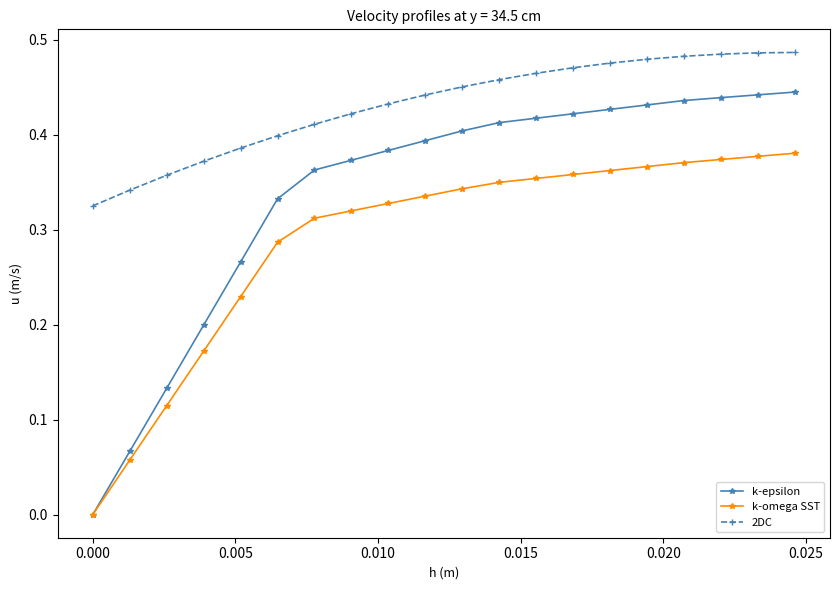

True or false: 2DC and k-omega SST intersect in this chart.

False